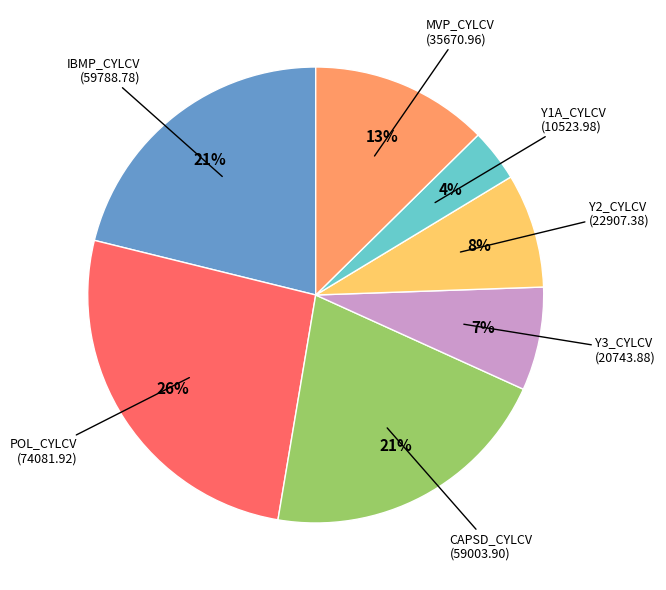

To the nearest percent, what is the average slice percentage?

14%